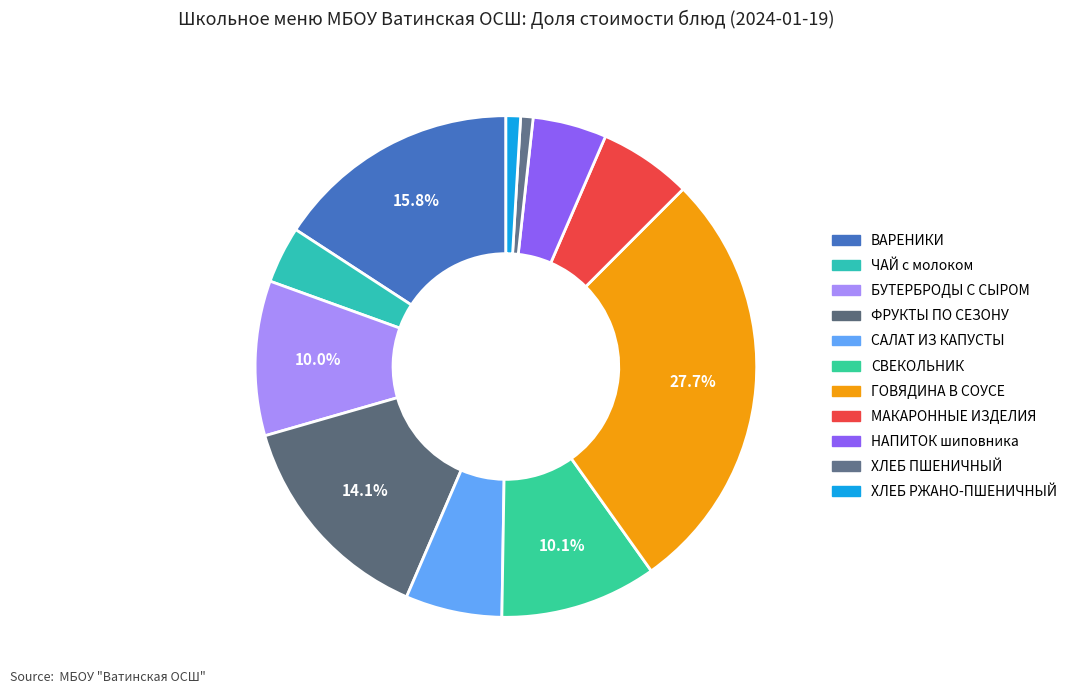

True or false: НАПИТОК шиповника accounts for 16% of the total.

False